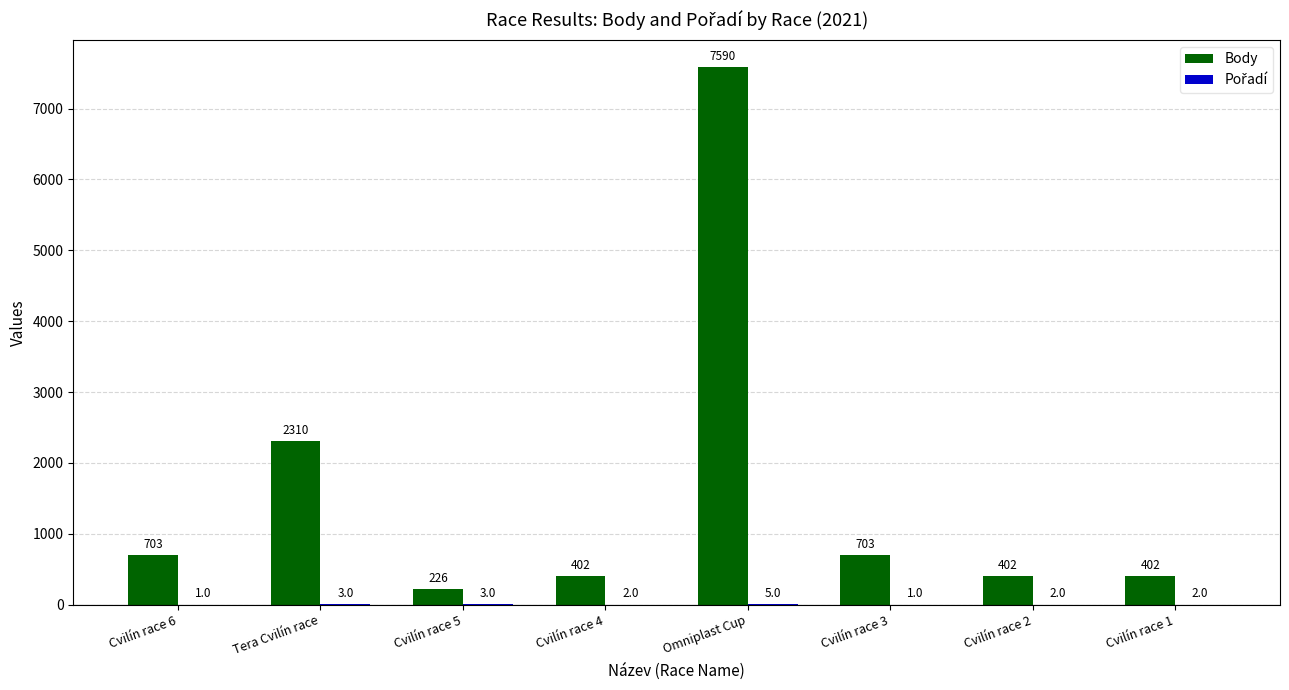

Which series has the widest spread of values?

Body